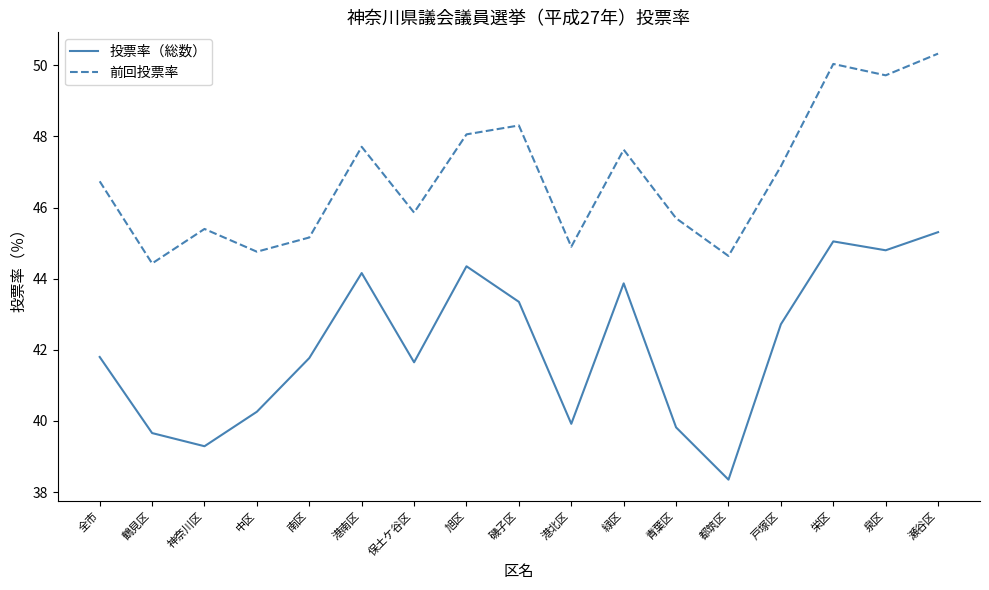

What are all the series names shown in the legend?

投票率（総数）, 前回投票率